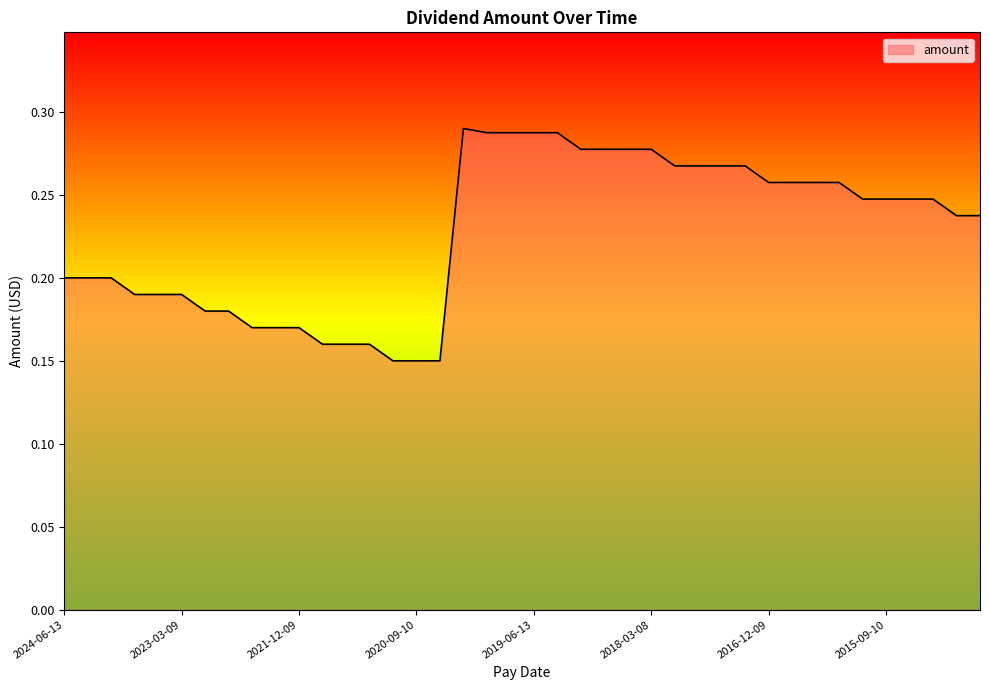

Where is the first local maximum?

2020-03-12